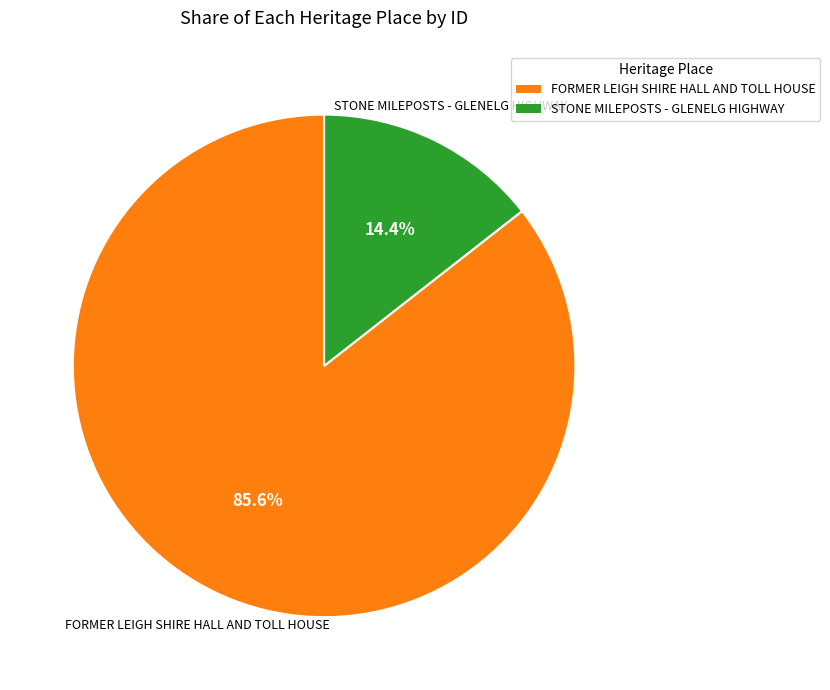

What is the smallest slice in the pie chart?

STONE MILEPOSTS - GLENELG HIGHWAY